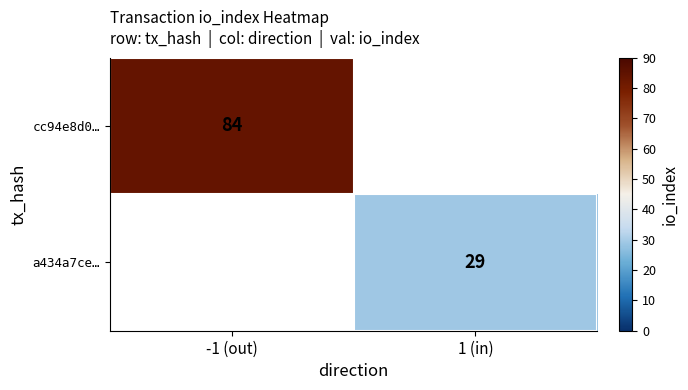

Is it true that a434a7ce… equals 43 at 1 (in)?

False